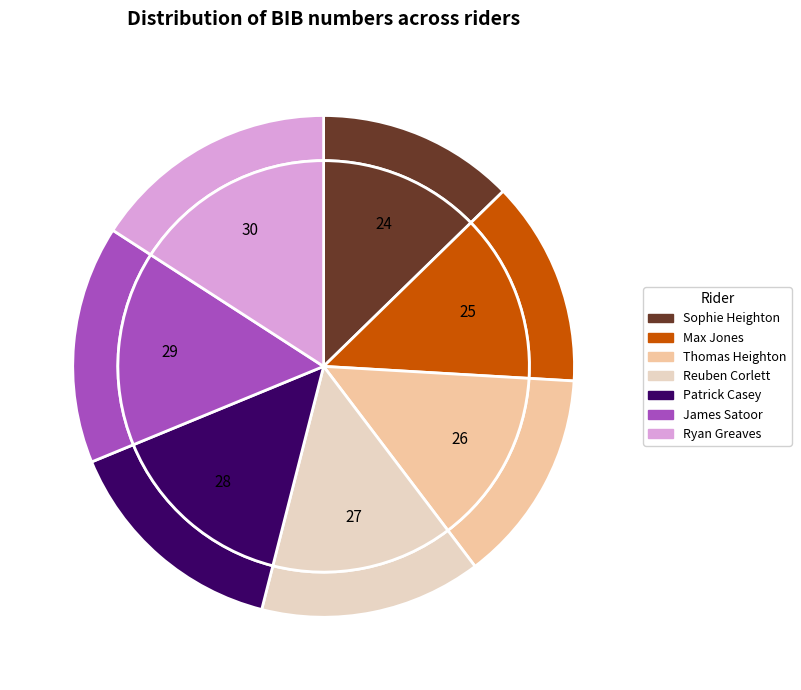

Combined, do James Satoor and Max Jones account for over 50%?

No